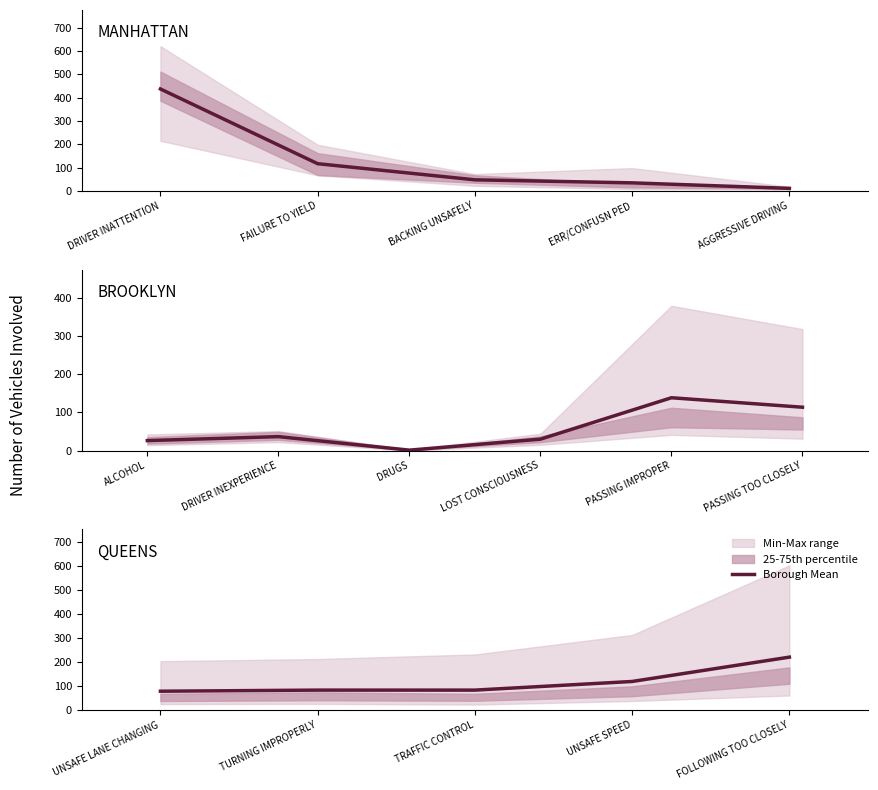

At how many categories does at least one series exceed 344?

3